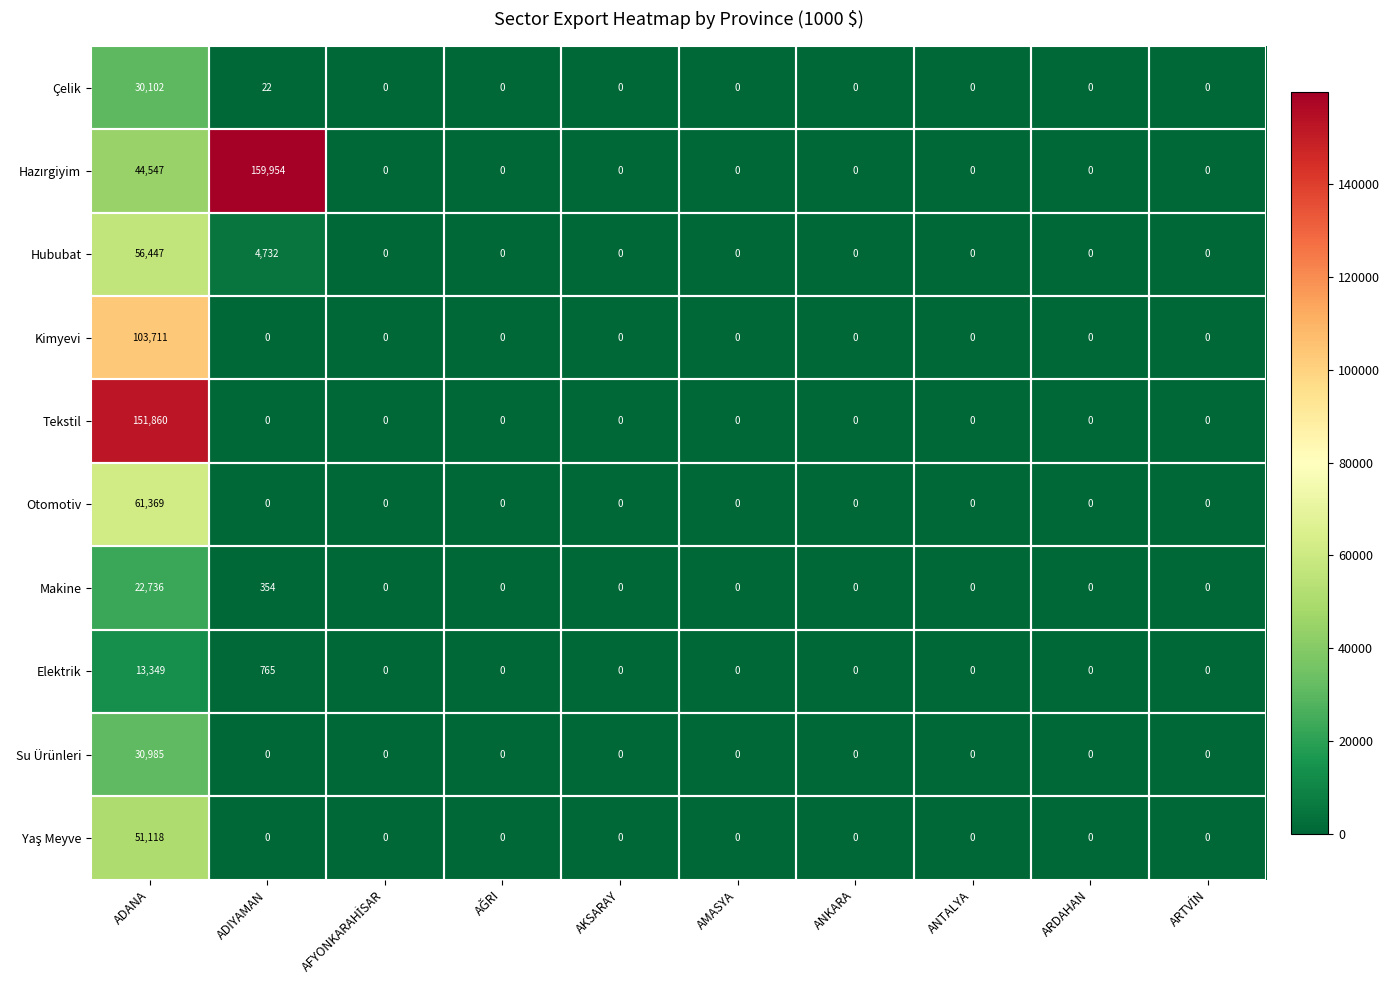

How many values in Otomotiv are above zero?

1